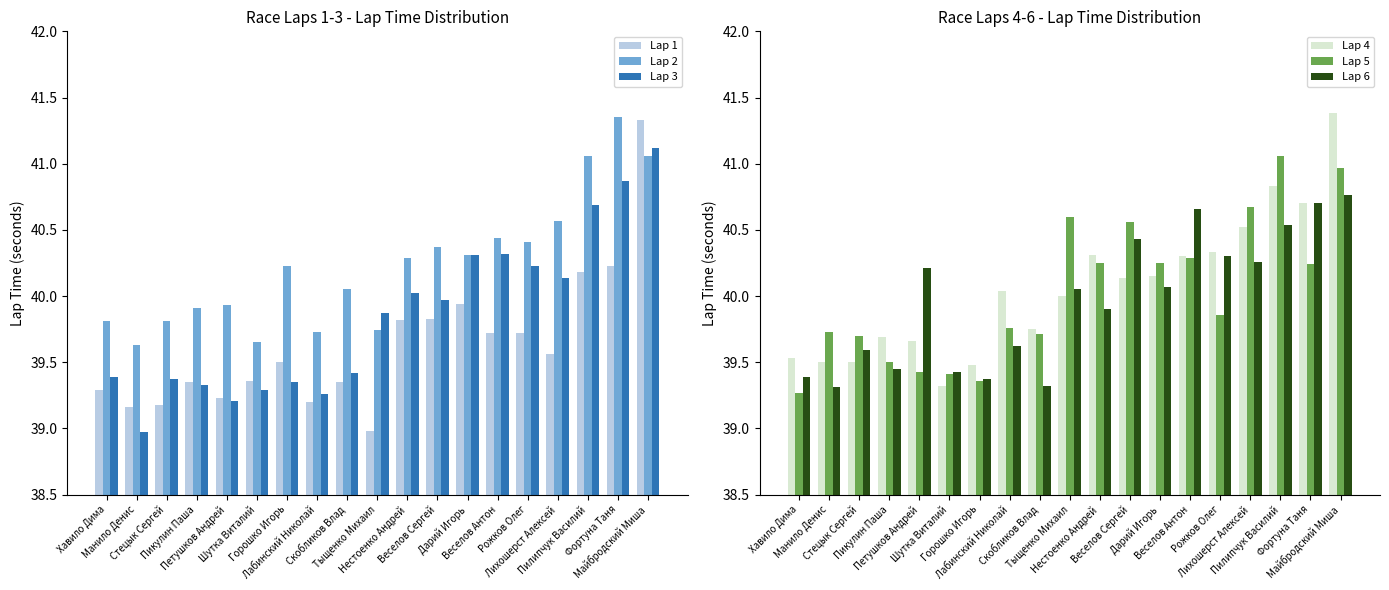

Where does the Lap 3 series first go above 39?

Хавило Дима